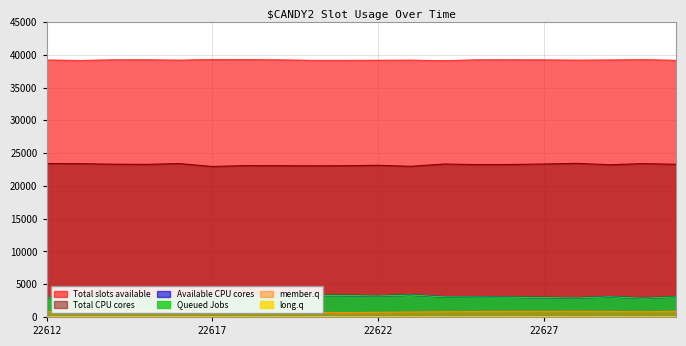

True or false: Total slots available and Total CPU cores intersect in this chart.

False